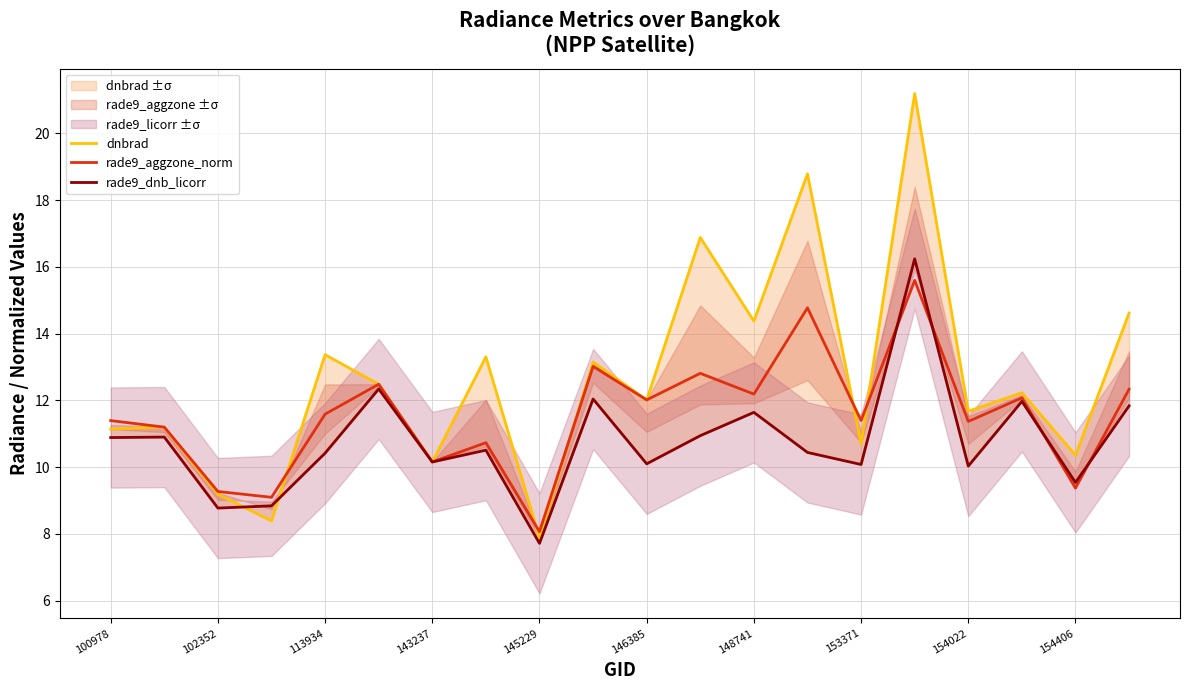

Is the value of rade9_aggzone_norm at 17 greater than the value of dnbrad at 100978?

Yes